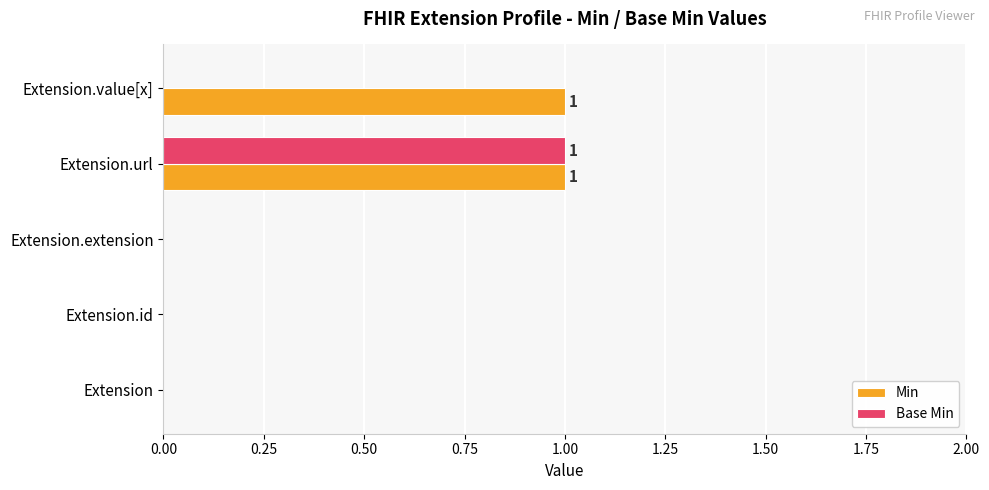

Is it true that Base Min equals 0 at Extension?

True